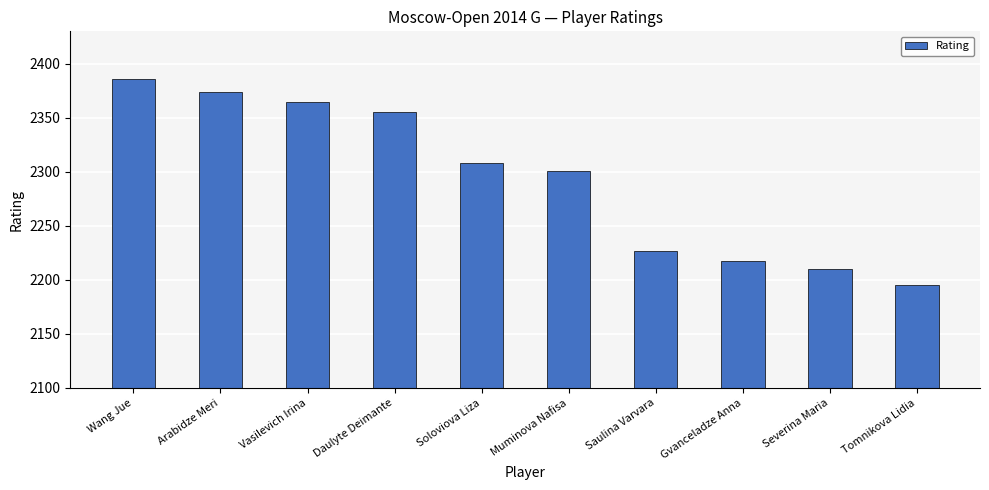

What is the label of the 4th bar from the left?

Daulyte Deimante